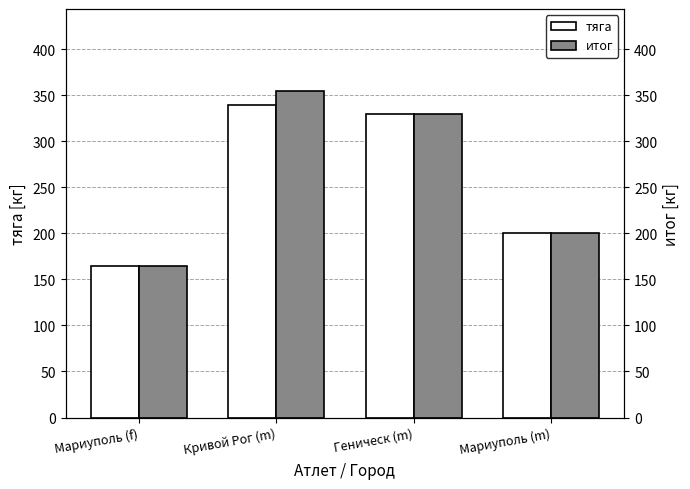

How many data points in тяга are less than 330?

2